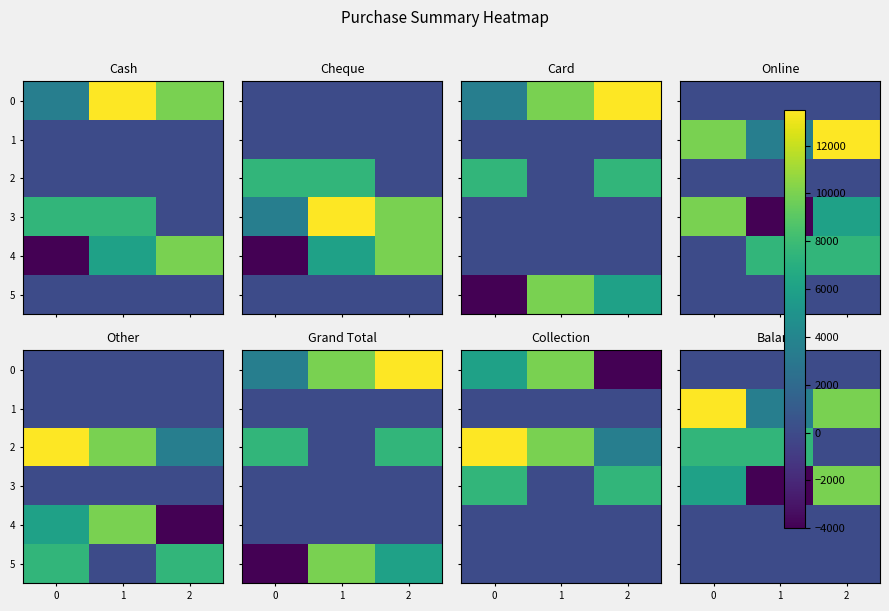

Which series has the widest spread of values?

3